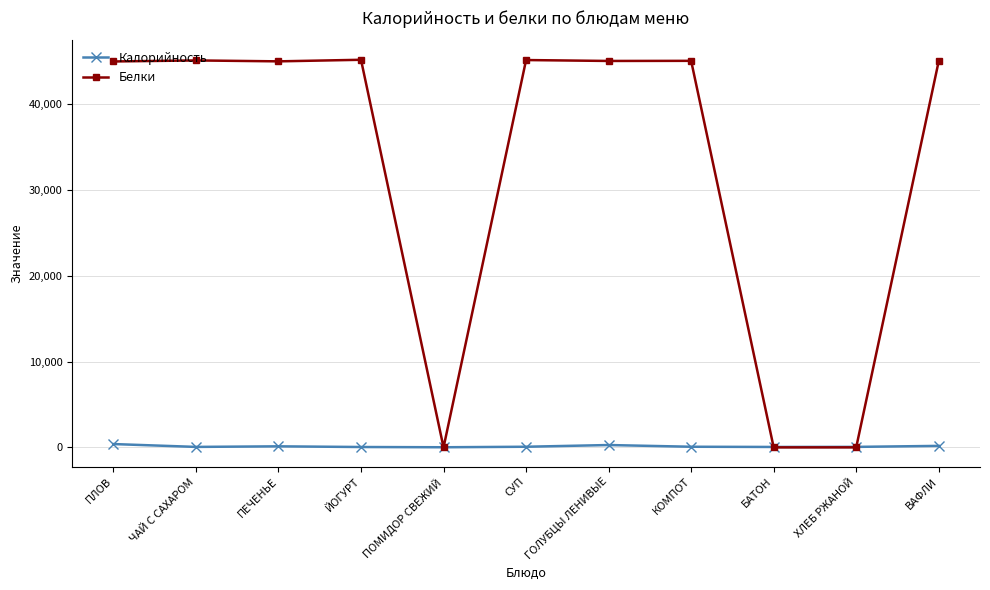

Between ЙОГУРТ and ПОМИДОР СВЕЖИЙ, which series saw the biggest shift?

Белки